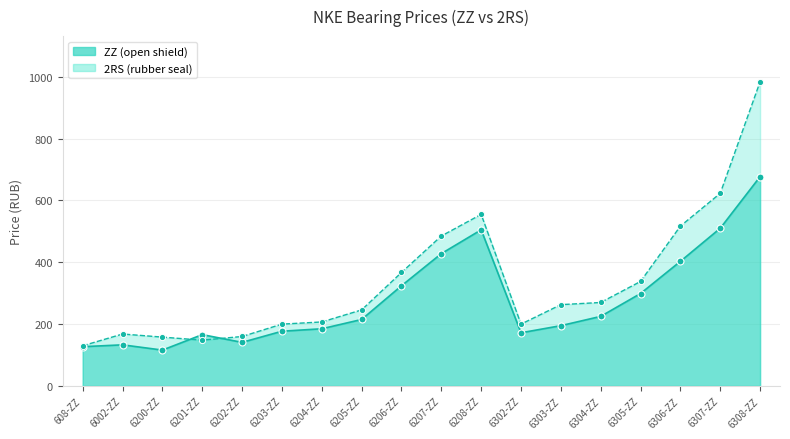

Which series contains the lowest Y value?

ZZ (open shield)